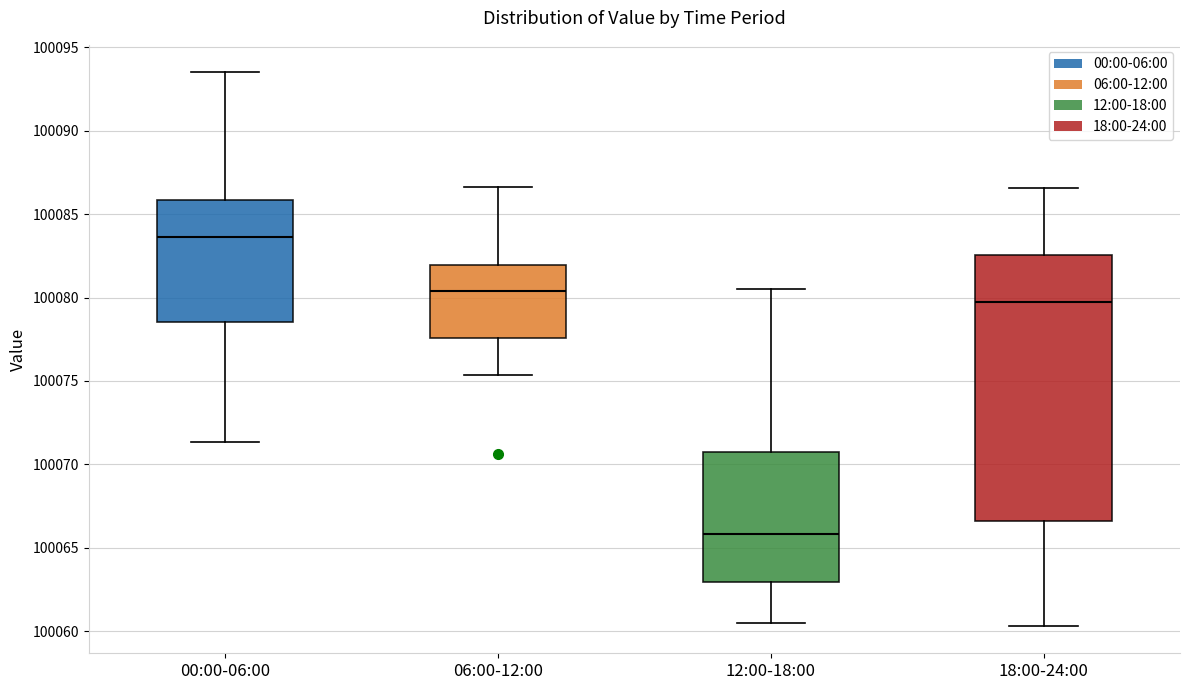

Which box is the tallest, from its lower edge to its upper edge?

18:00-24:00